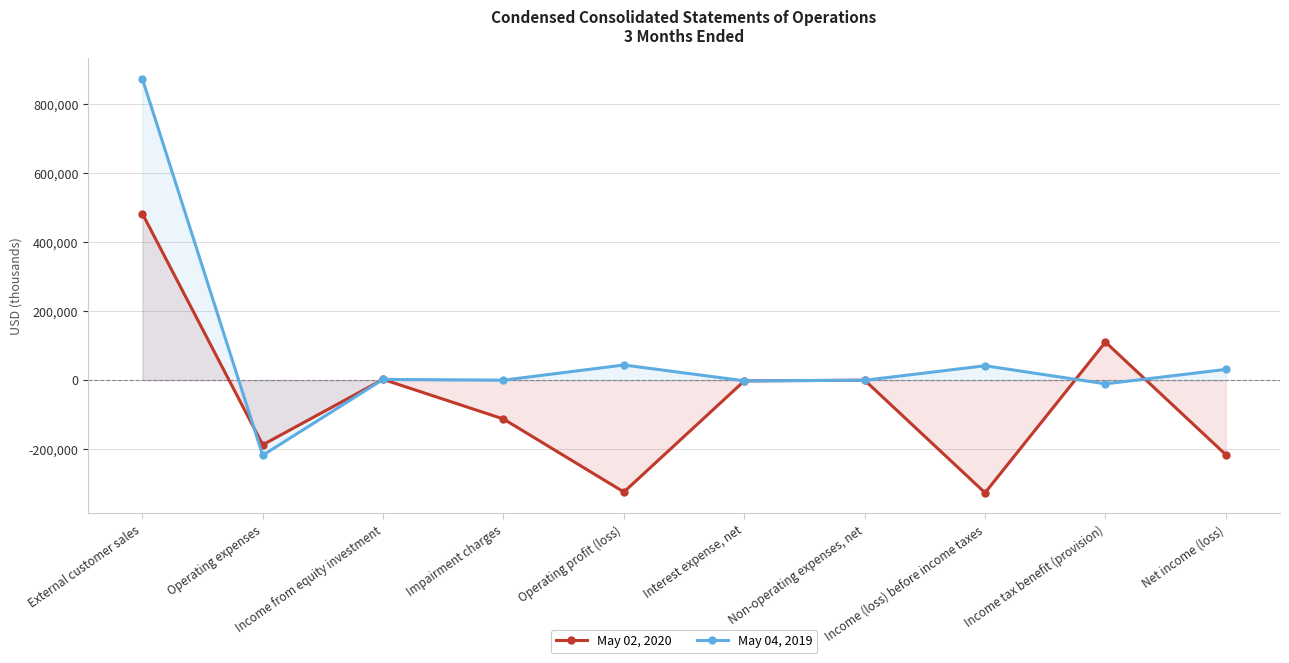

At which category is the sum across all series the highest?

External customer sales